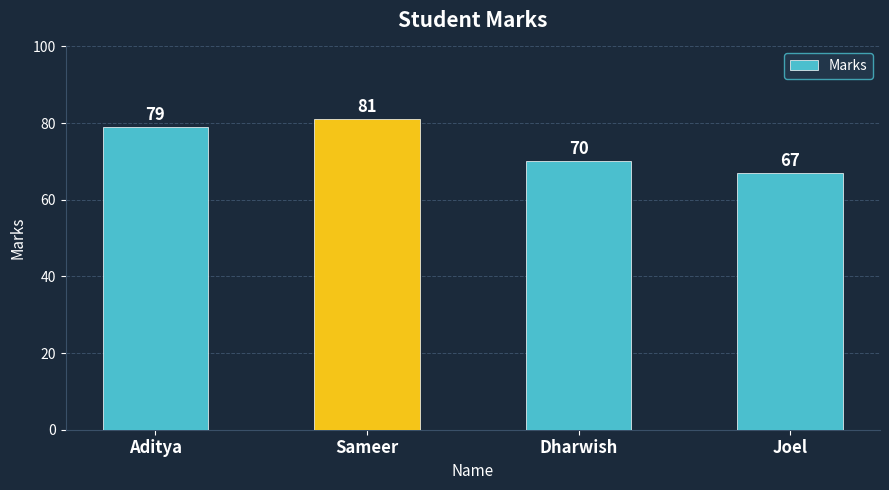

What is the change in value from Aditya to Dharwish?

-9